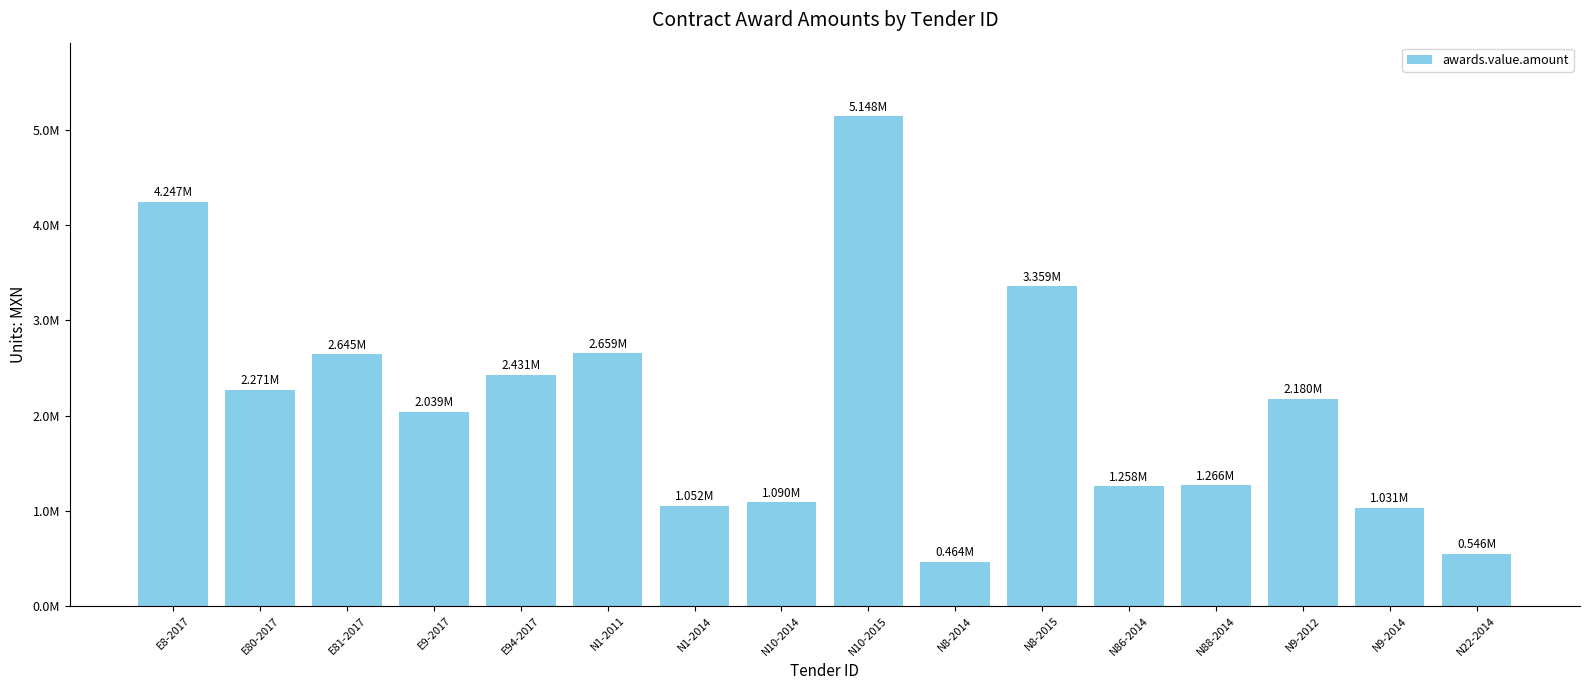

Reading left to right, extract all data points from this chart.

4247487.3	2271400.3	2644822.8	2039460.6	2430871.2	2658554.6	1051723.7	1090456.4	5147590.7	463696.2	3359492.3	1258388.3	1266230.9	2179912.1	1030574.6	546472.6